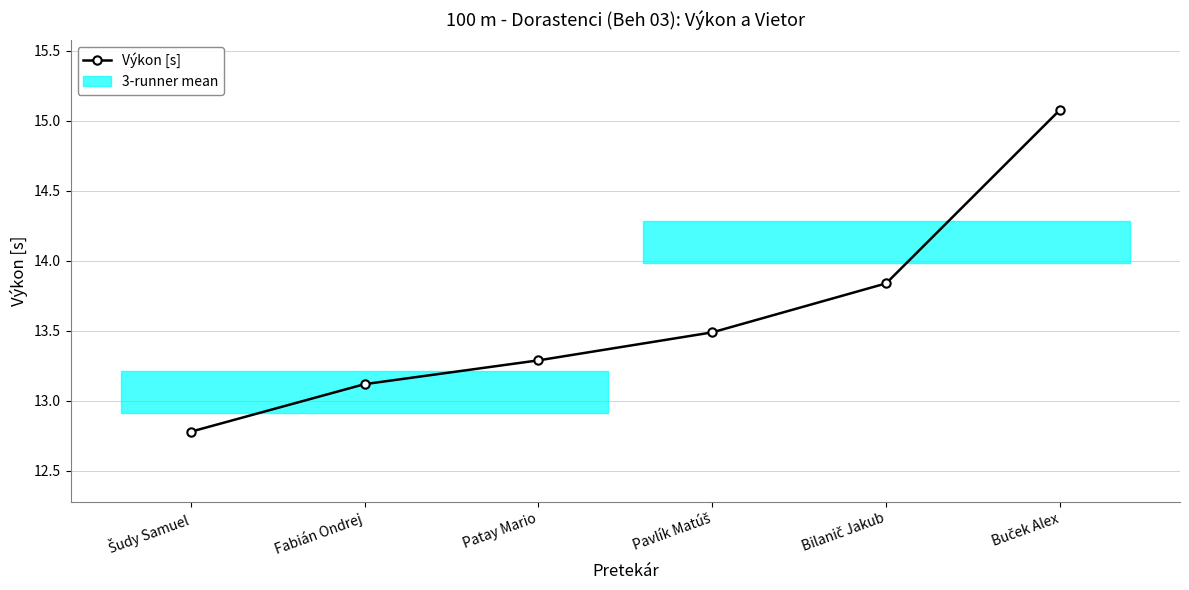

At which category does the chart reach its minimum across all series?

Šudy Samuel